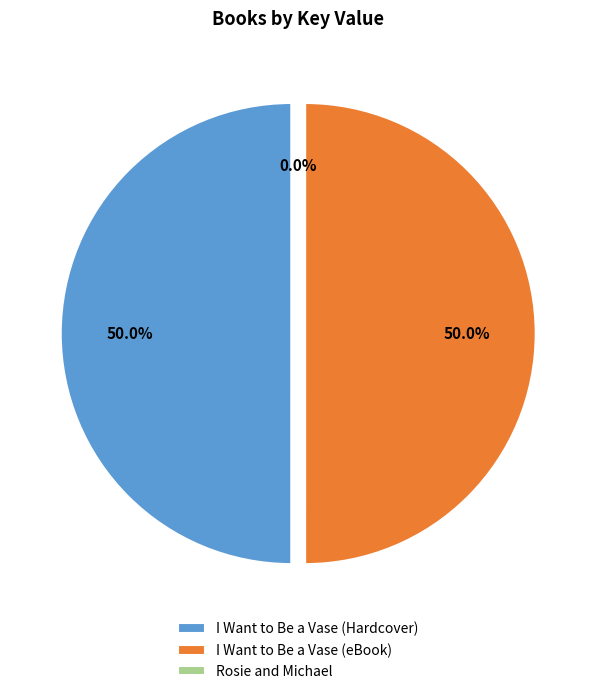

The I Want to Be a Vase (Hardcover) slice represents 50% of the pie. True or false?

True